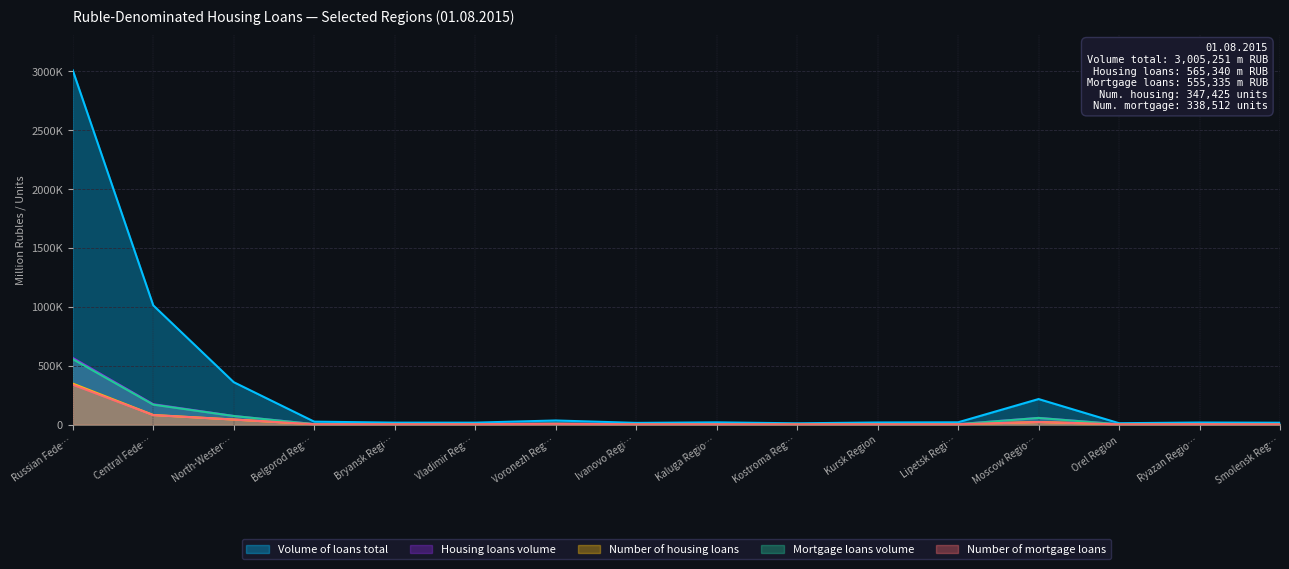

True or false: Housing loans volume and Volume of loans total intersect in this chart.

False